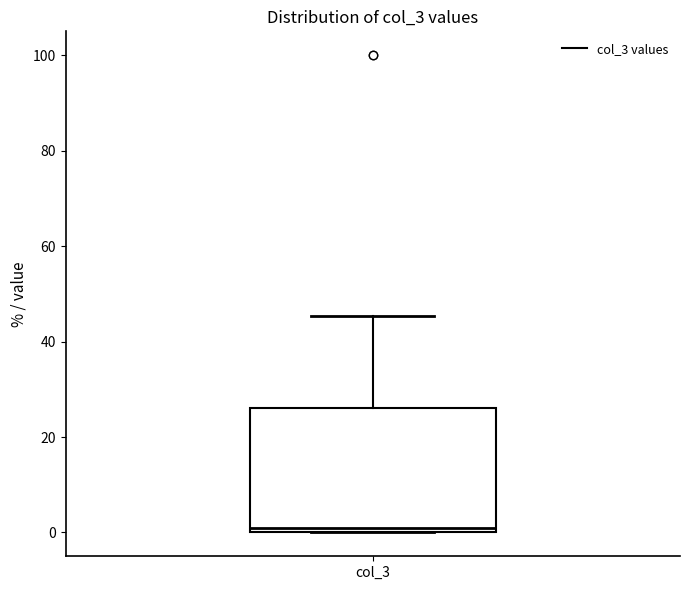

Transcribe this box plot: give where the median line is, the range the box spans, and where the two whiskers end, as read against the y-axis. The values are not printed on the chart, so give them approximately, as read against the axis.

median 0 (just above the box's lower edge), box 0 to 26, whiskers 0 to 46